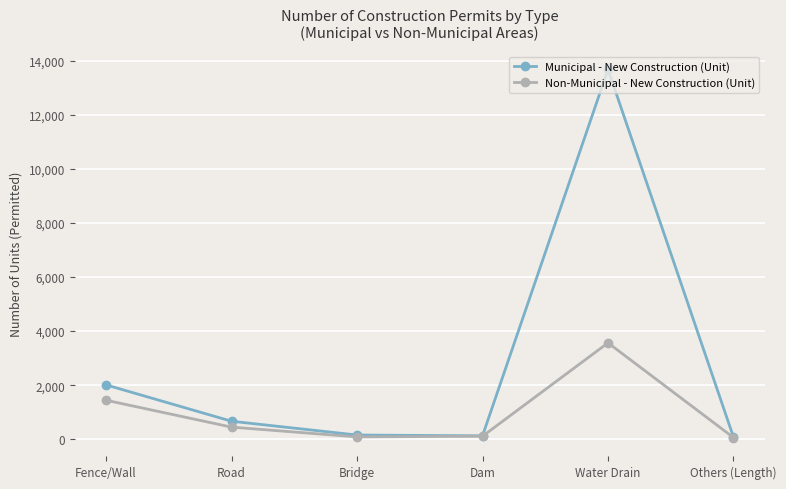

Rank the series by their average value, from highest to lowest.

Municipal - New Construction (Unit), Non-Municipal - New Construction (Unit)